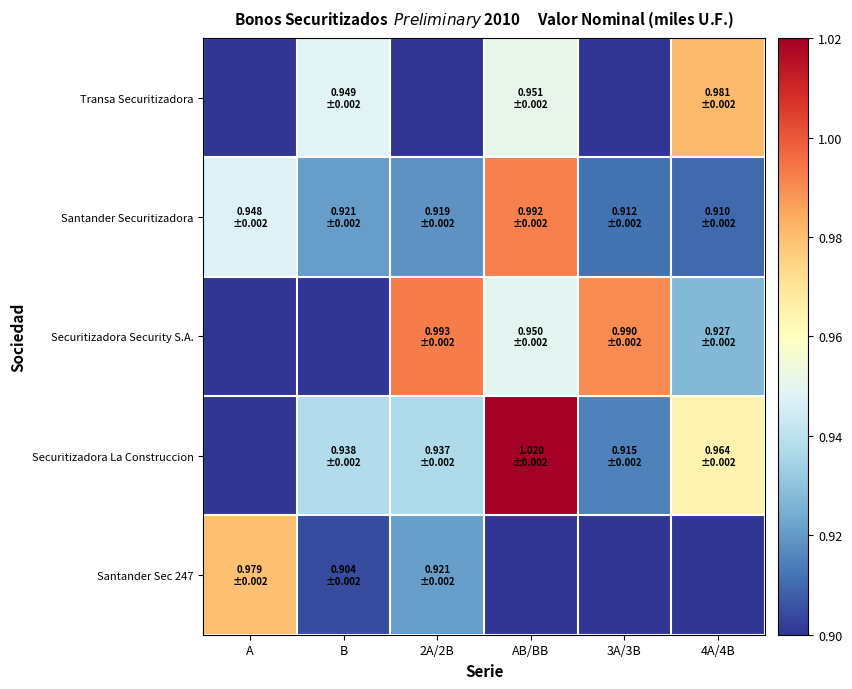

Reading left to right, what are all the values shown in this chart?

Transa Securitizadora: A=0.9	B=0.9	2A/2B=0.9	AB/BB=1.0	3A/3B=0.9	4A/4B=1.0
Santander Securitizadora: A=0.9	B=0.9	2A/2B=0.9	AB/BB=1.0	3A/3B=0.9	4A/4B=0.9
Securitizadora Security S.A.: A=0.9	B=0.9	2A/2B=1.0	AB/BB=0.9	3A/3B=1.0	4A/4B=0.9
Securitizadora La Construccion: A=0.9	B=0.9	2A/2B=0.9	AB/BB=1.0	3A/3B=0.9	4A/4B=1.0
Santander Sec 247: A=1.0	B=0.9	2A/2B=0.9	AB/BB=0.9	3A/3B=0.9	4A/4B=0.9